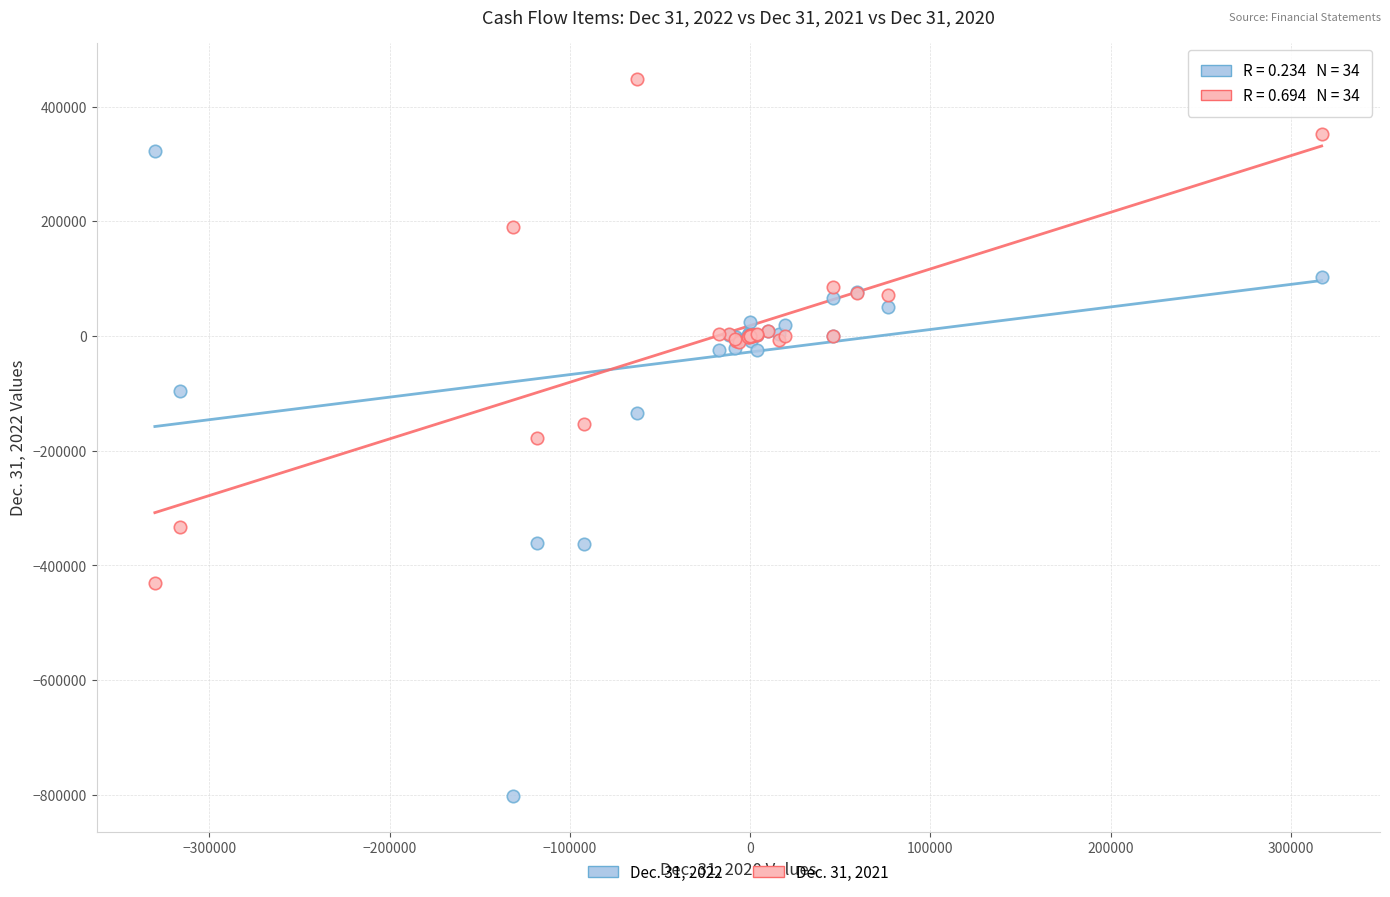

What is the X range (max minus min) for the scatter plot?

647479